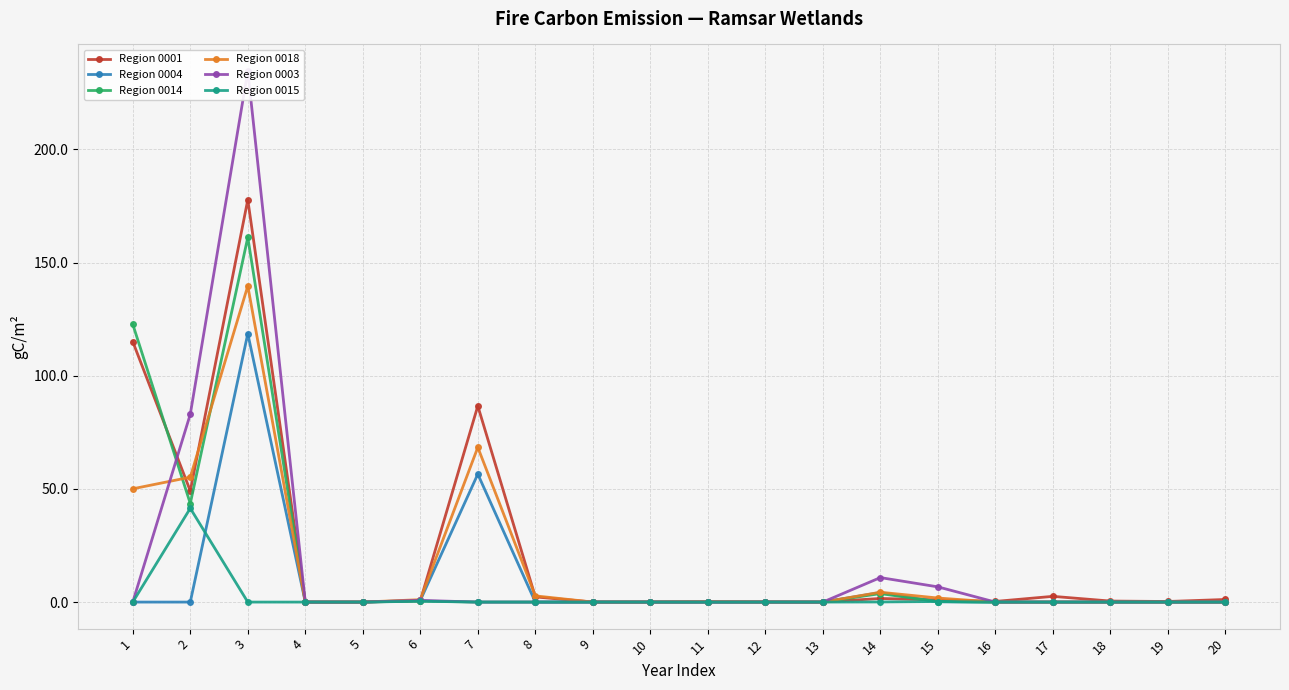

How many values in Region 0014 are above zero?

7